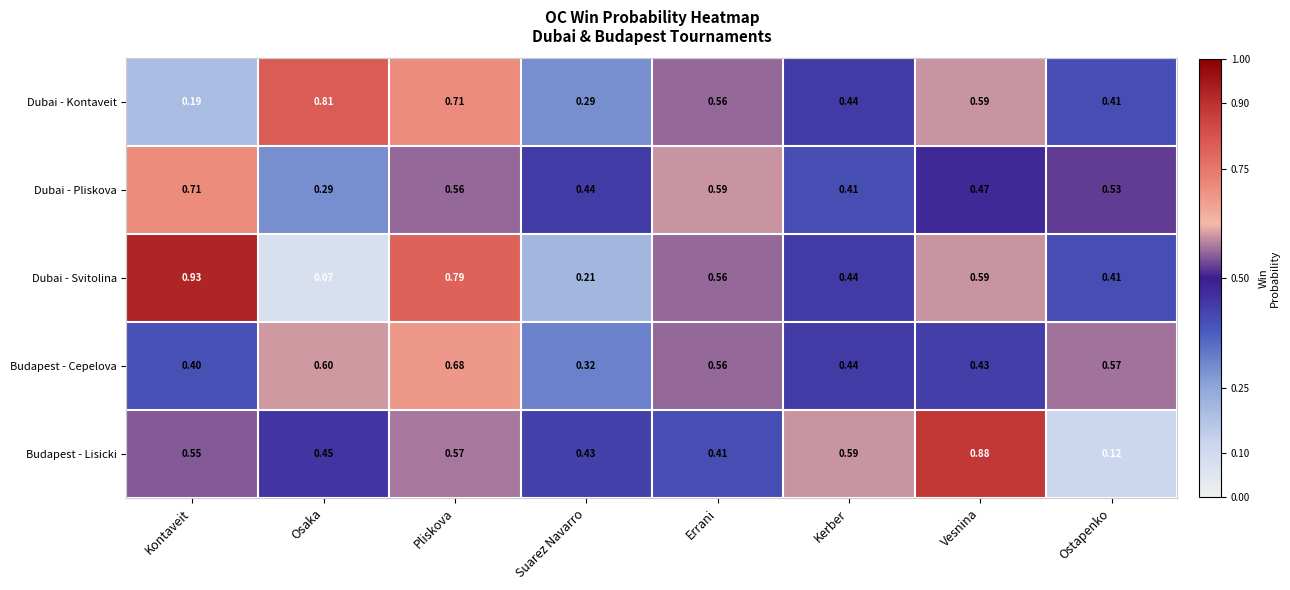

Is the value of Dubai - Pliskova at Osaka greater than the value of Dubai - Kontaveit at Pliskova?

No